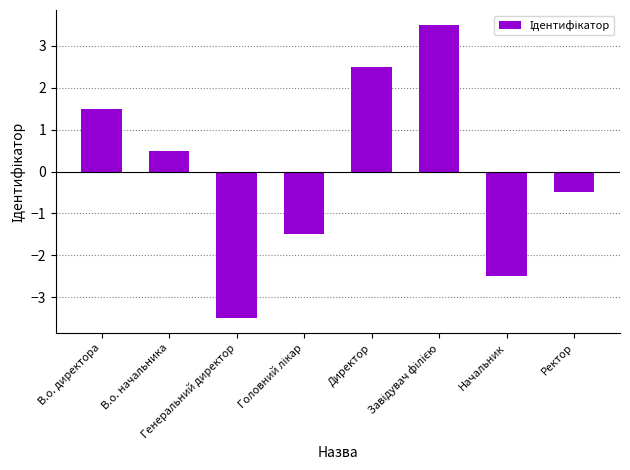

What position from the left is Ректор?

8